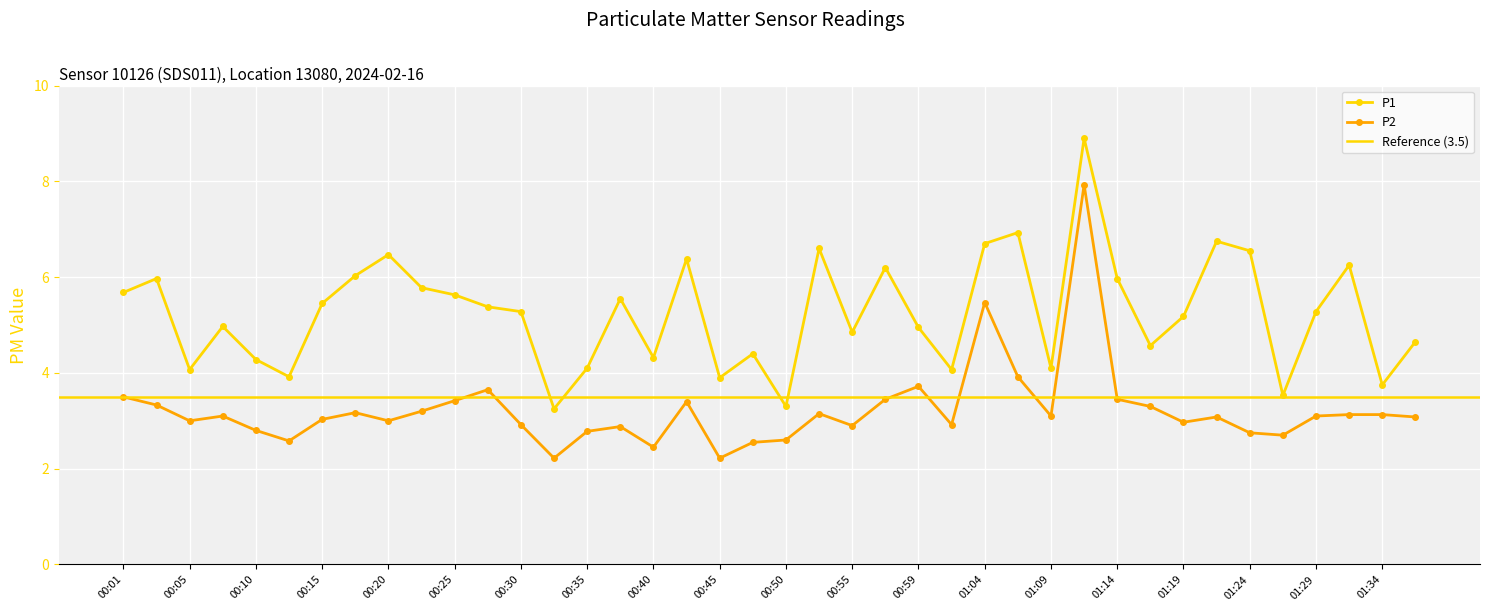

Reading left to right, transcribe all the data shown in this chart.

P1: 5.7	6.0	4.1	5.0	4.3	3.9	5.5	6.0	6.5	5.8	5.6	5.4	5.3	3.2	4.1	5.5	4.3	6.4	3.9	4.4	3.3	6.6	4.8	6.2	5.0	4.1	6.7	6.9	4.1	8.9	6.0	4.6	5.2	6.8	6.5	3.5	5.3	6.2	3.8	4.7
P2: 3.5	3.3	3.0	3.1	2.8	2.6	3.0	3.2	3.0	3.2	3.4	3.6	2.9	2.2	2.8	2.9	2.5	3.4	2.2	2.5	2.6	3.1	2.9	3.5	3.7	2.9	5.5	3.9	3.1	7.9	3.5	3.3	3.0	3.1	2.8	2.7	3.1	3.1	3.1	3.1